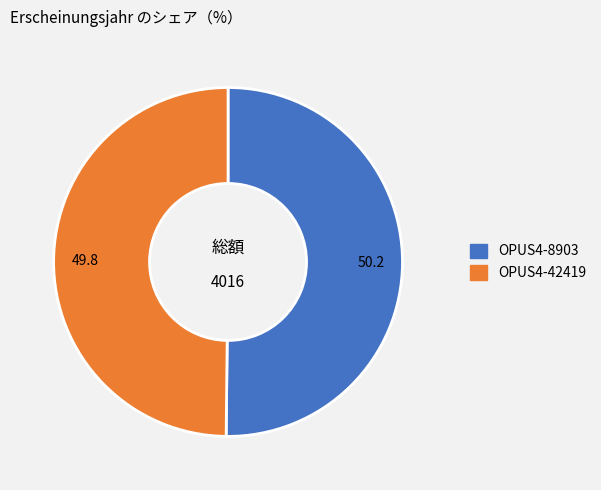

Is it true that OPUS4-42419 is 64% of the pie?

False